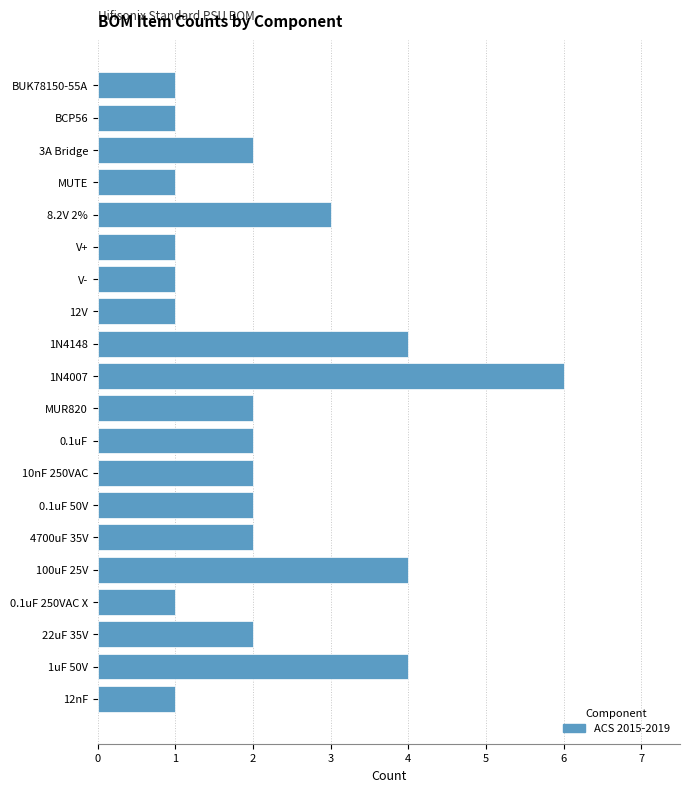

Which has a higher value, 10nF 250VAC or 12nF?

10nF 250VAC